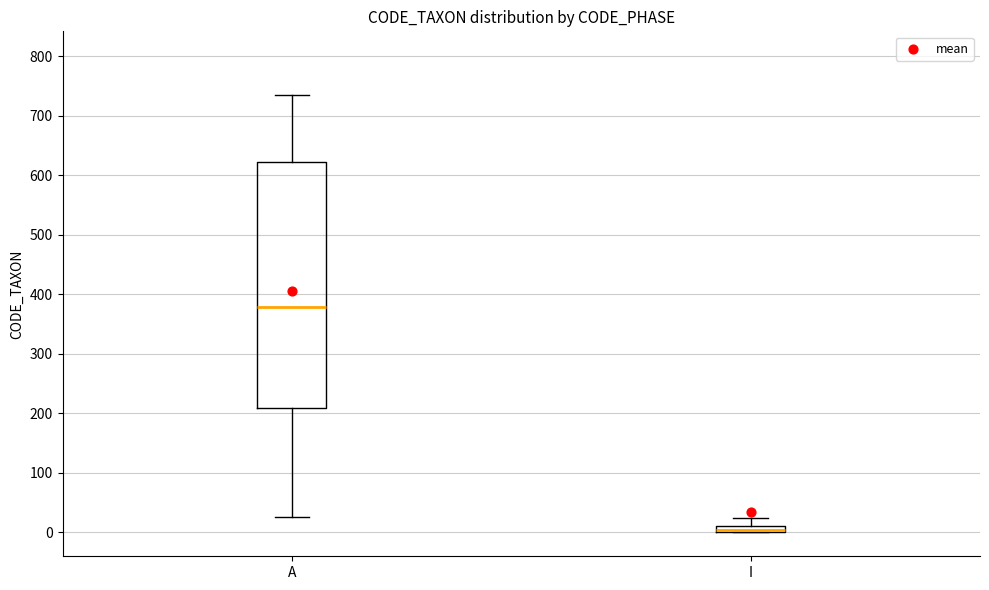

Where is the lower edge of the box for A on the y-axis? The values are not printed on the chart, so give them approximately, as read against the axis.

210